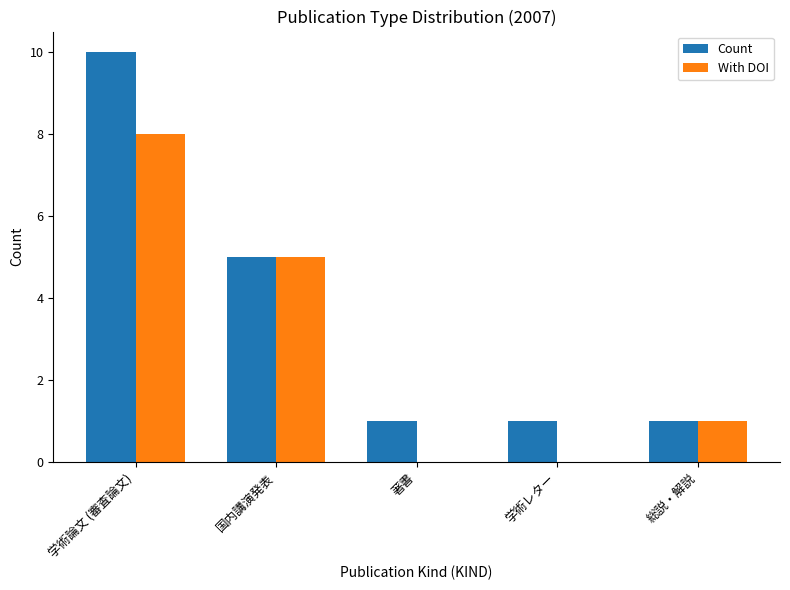

At which label does With DOI first exceed 1?

学術論文 (審査論文)